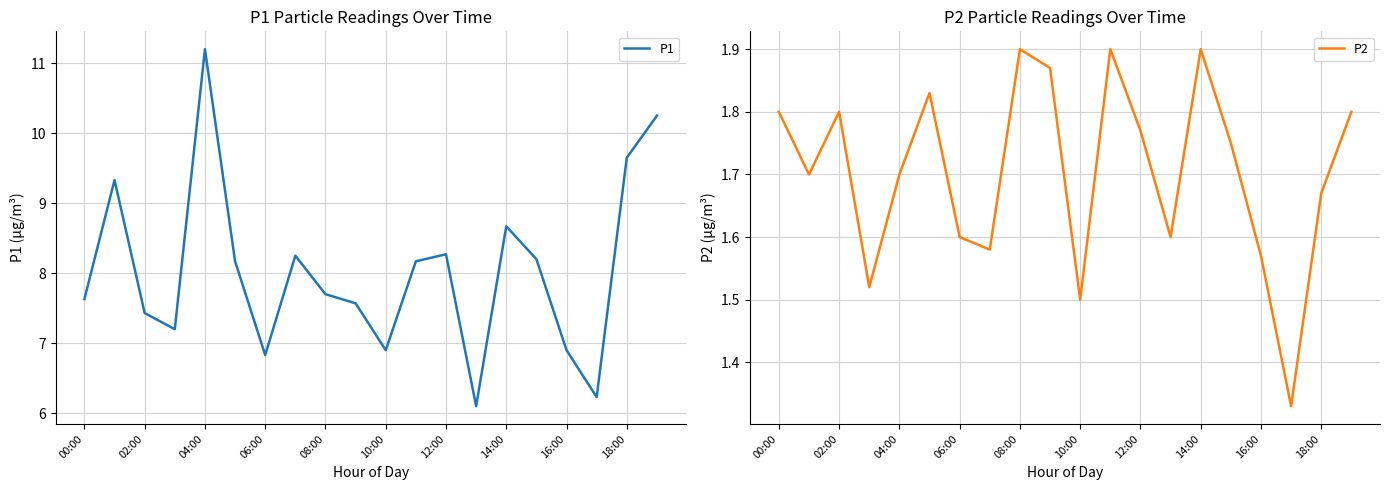

Which series has the widest spread of values?

P1